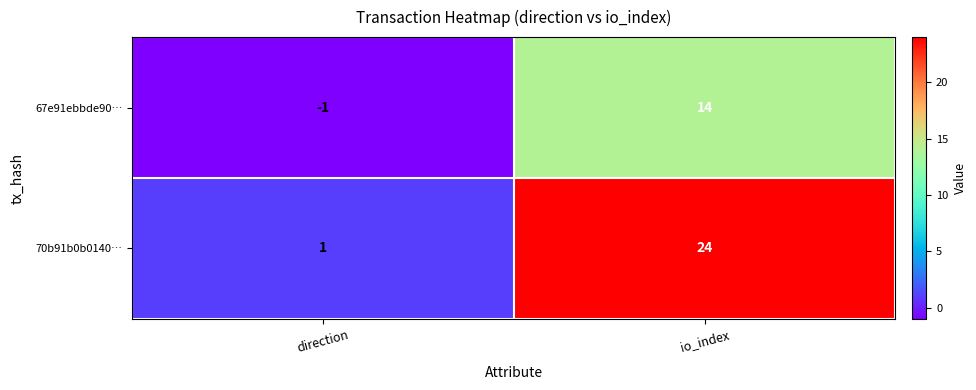

Which label corresponds to the smallest value in the chart?

direction